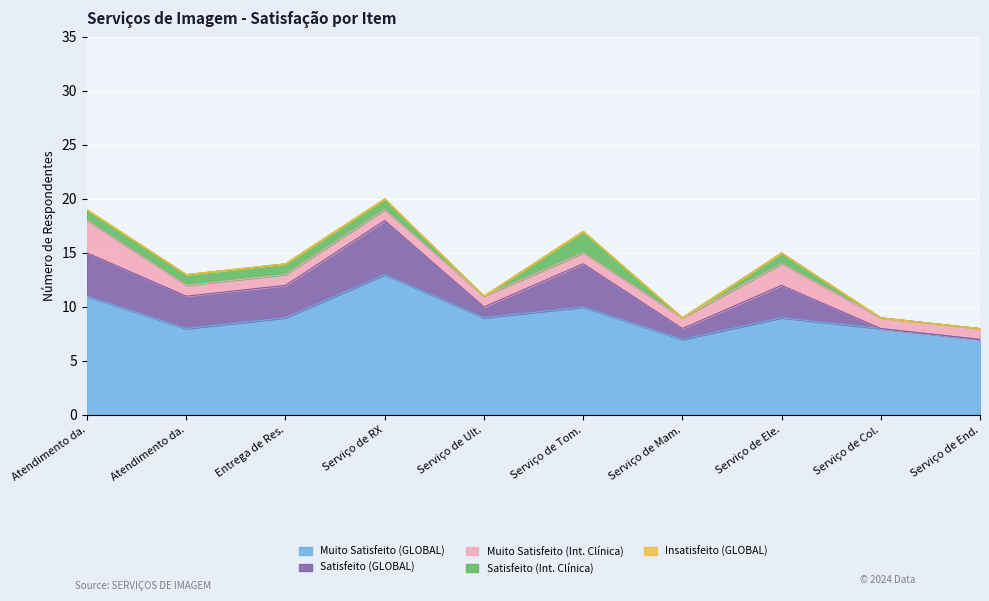

Where does the Muito Satisfeito (GLOBAL) series first go above 9?

Atendimento da Recepção